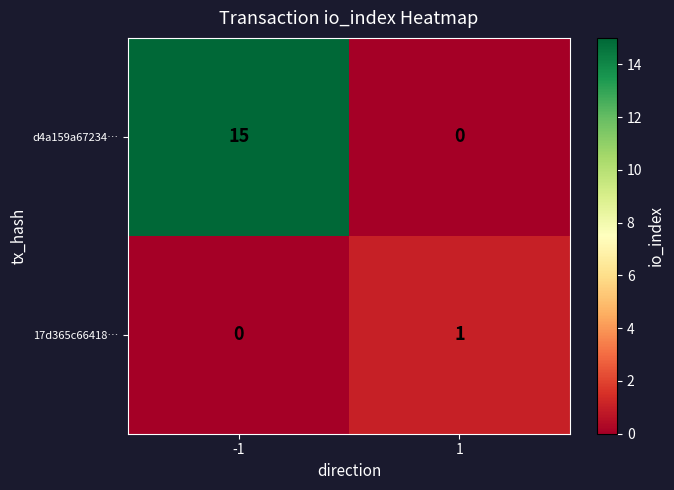

Is it true that 17d365c66418… equals 0 at -1?

True